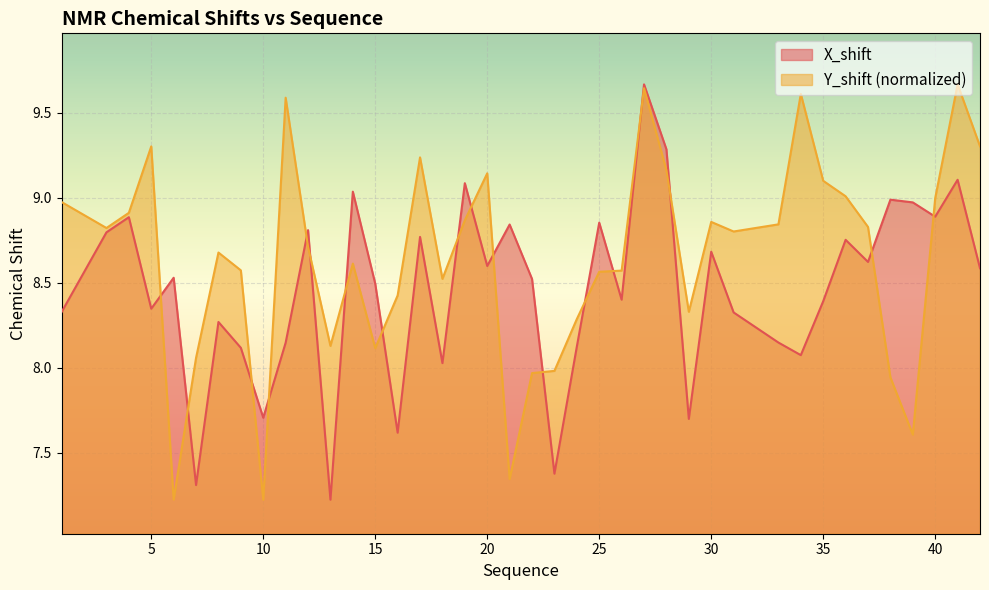

How many lines are shown in the chart?

2